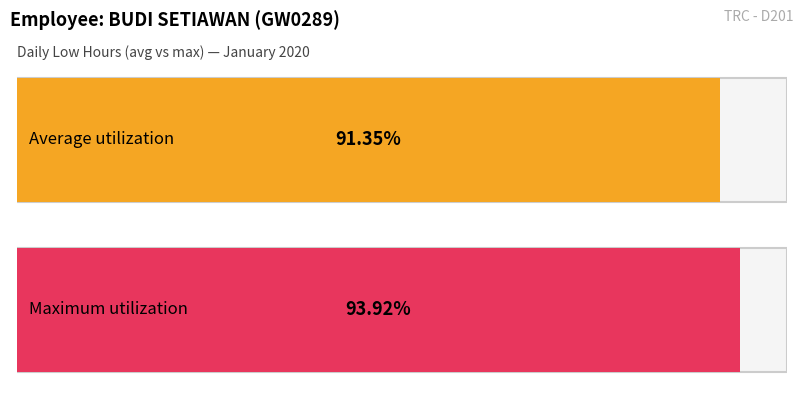

The value at 9 is 15.5. True or false?

False